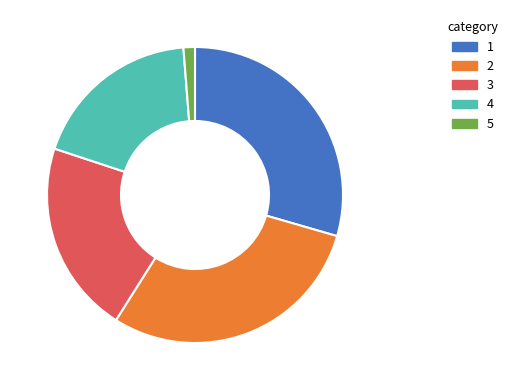

How many segments does this pie chart have?

5